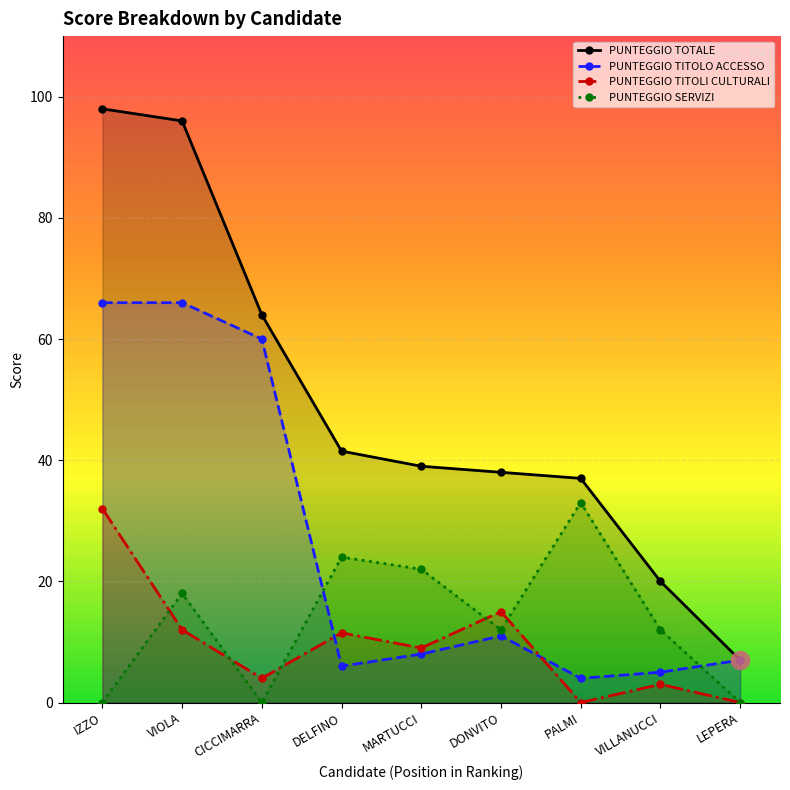

What are all the series names shown in the legend?

PUNTEGGIO TOTALE, PUNTEGGIO TITOLO ACCESSO, PUNTEGGIO TITOLI CULTURALI, PUNTEGGIO SERVIZI